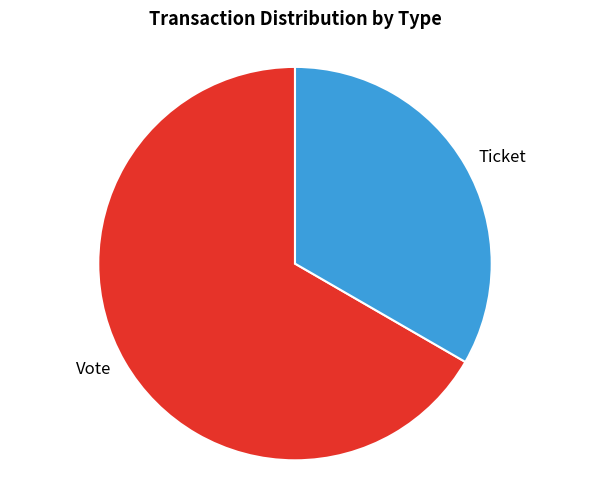

Do Vote and Ticket together represent more than half of the pie?

Yes